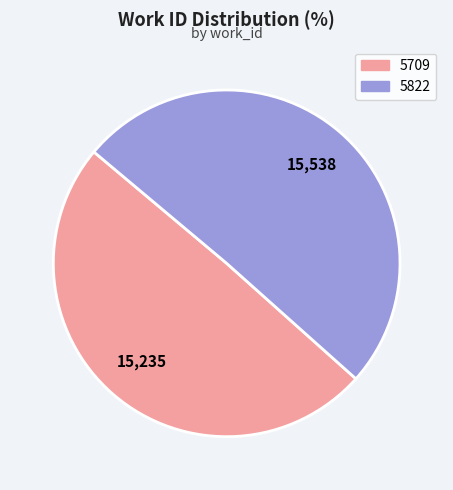

What is the ratio of the value at 5709 to the value at 5822?

1.0